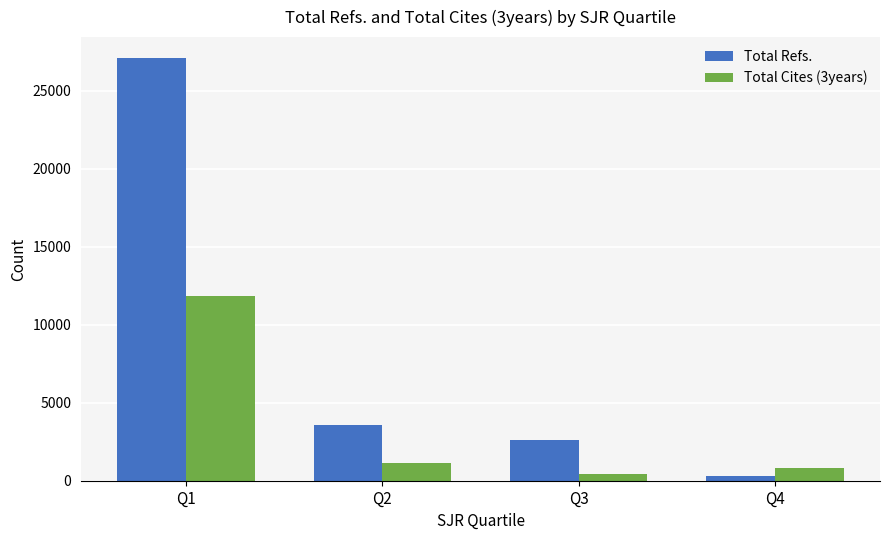

How many data points does each series have?

4